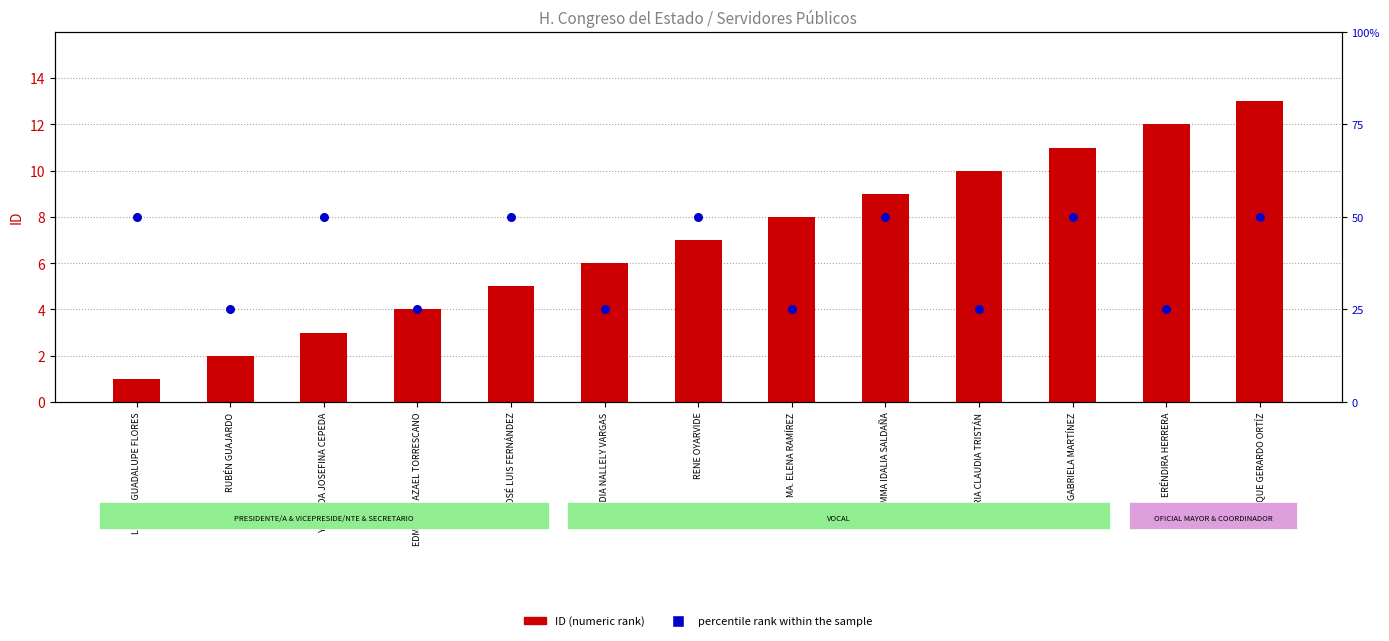

What are all the series names shown in the legend?

ID (numeric rank), percentile rank within the sample